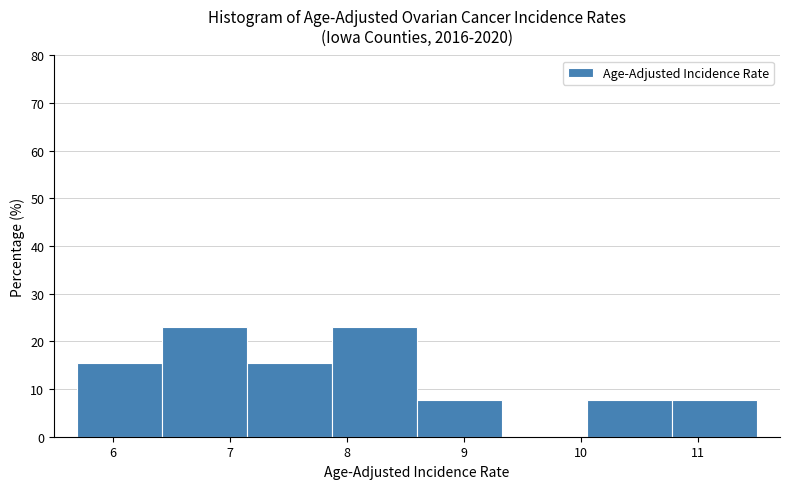

Reading left to right, list every bar in this chart as the range it spans on the x-axis followed by its height. Neither the bar edges nor the heights are printed on the chart, so give them approximately, as read against the axes.

5.7 to 6.4: 15
6.4 to 7.2: 23
7.2 to 7.9: 15
7.9 to 8.6: 23
8.6 to 9.3: 8
9.3 to 10.1: 0
10.1 to 10.8: 8
10.8 to 11.5: 8